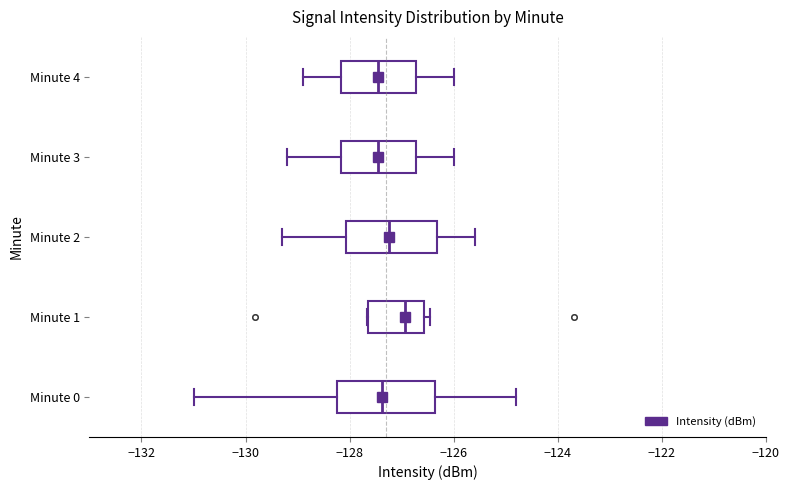

Reading bottom to top, read every box against the x-axis: the position of its median line, the range the box covers, and the ends of its whiskers. The values are not printed on the chart, so give them approximately, as read against the axis.

Minute 0: median -127.4, box -128.2 to -126.4, whiskers -131.0 to -124.8
Minute 1: median -127.0, box -127.6 to -126.6, whiskers -127.6 to -126.4
Minute 2: median -127.2, box -128.0 to -126.4, whiskers -129.2 to -125.6
Minute 3: median -127.4, box -128.2 to -126.8, whiskers -129.2 to -126.0
Minute 4: median -127.4, box -128.2 to -126.8, whiskers -128.8 to -126.0